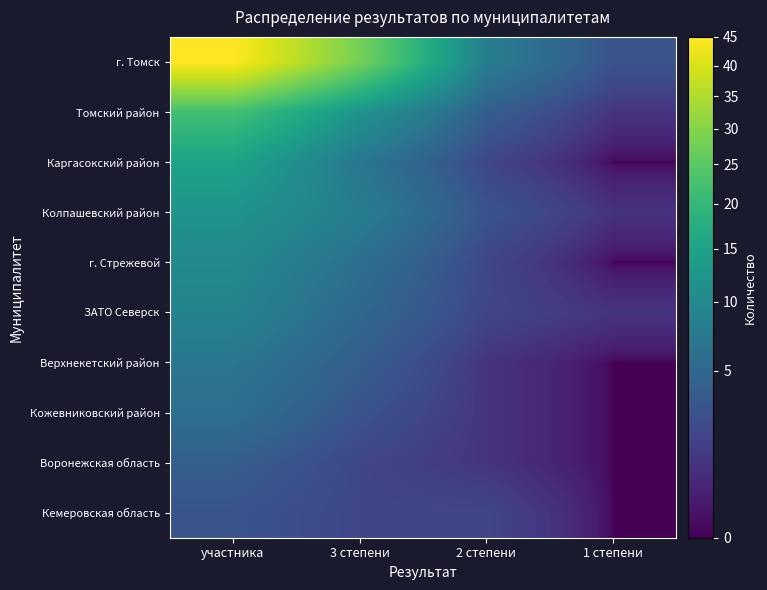

Rank the series by their maximum value, from highest to lowest.

г. Томск, Томский район, Каргасокский район, Колпашевский район, г. Стрежевой, ЗАТО Северск, Верхнекетский район, Кожевниковский район, Воронежская область, Кемеровская область